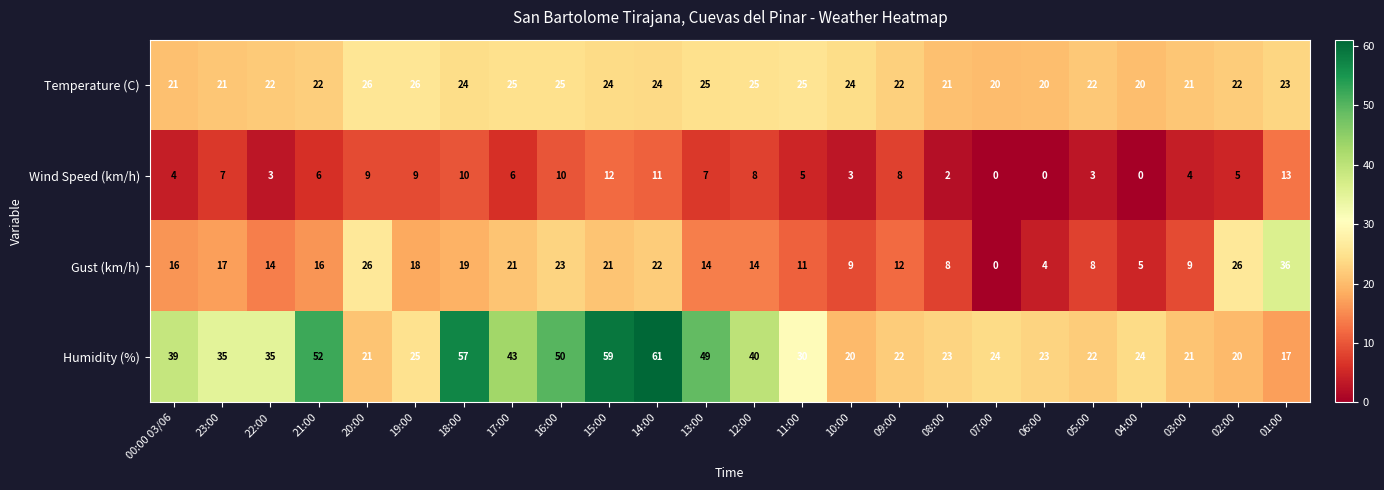

The Humidity (%) series shows 35 at 23:00. True or false?

True